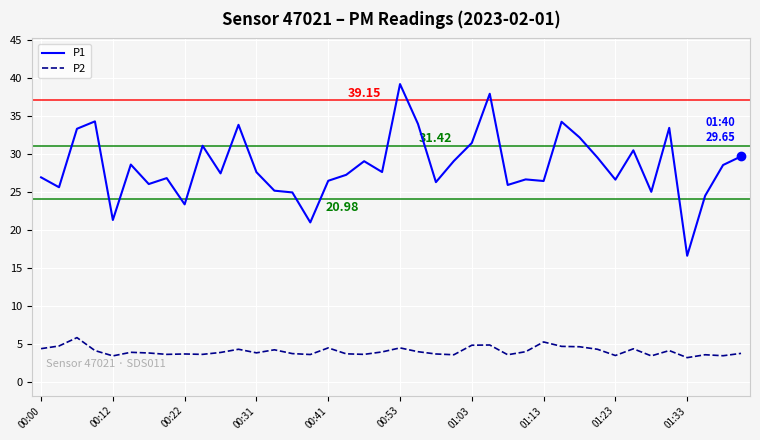

True or false: P2 and P1 intersect in this chart.

False